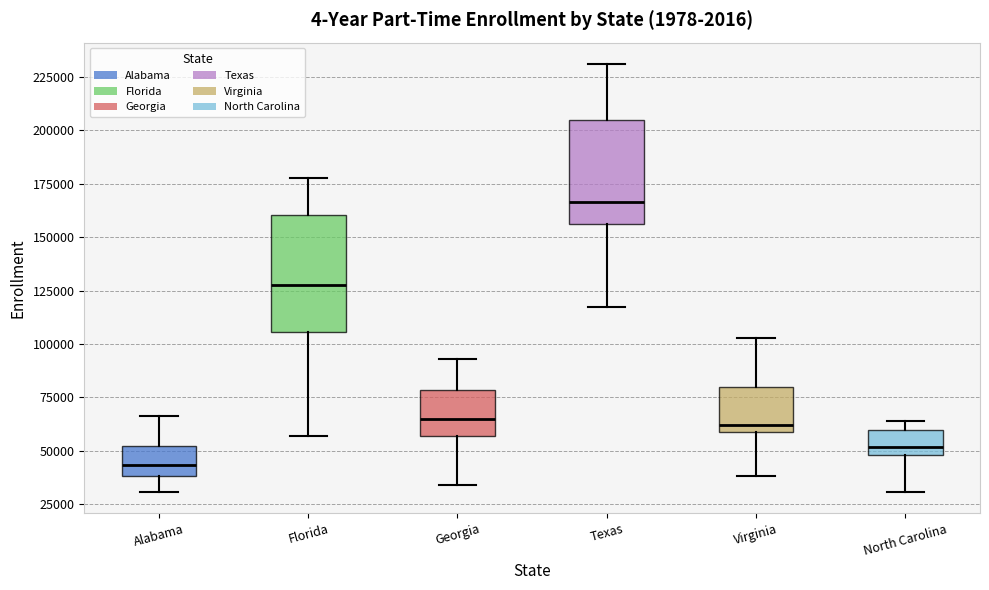

Comparing the boxes themselves (not the whiskers), which one is the tallest?

Florida